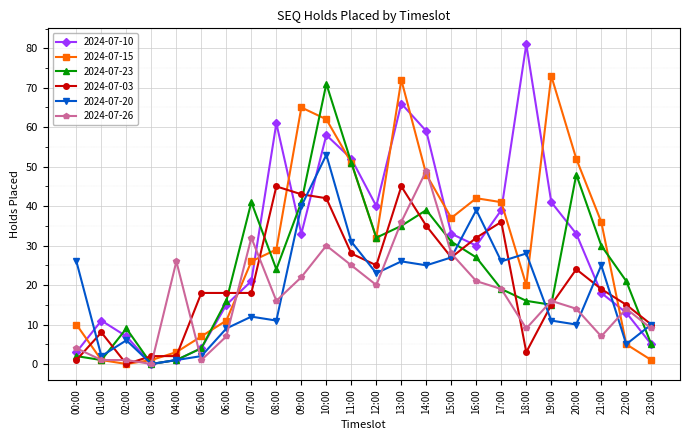

Which series has the largest range (max minus min)?

2024-07-10